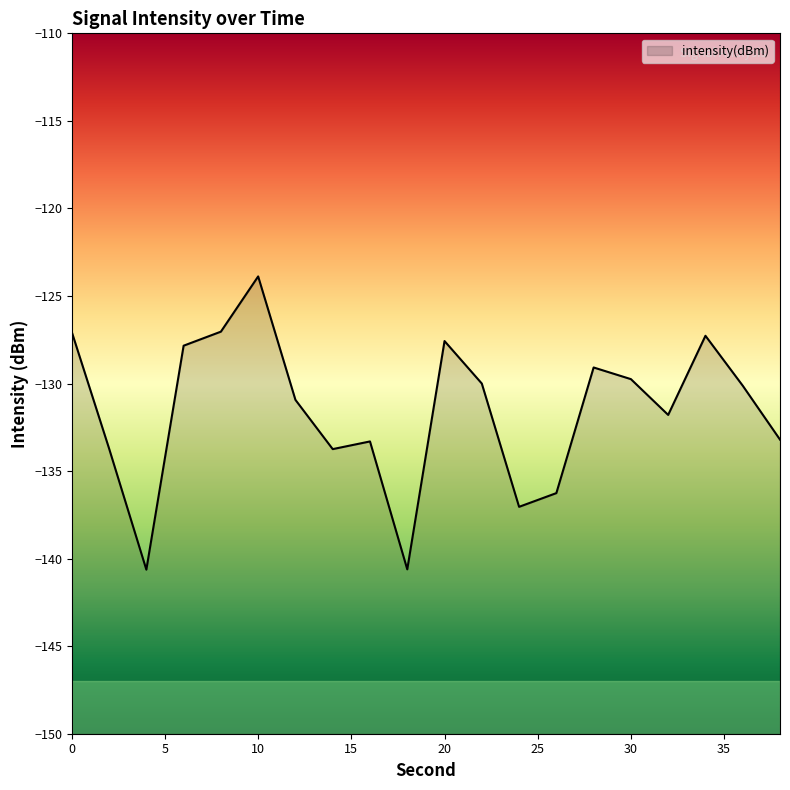

What is the difference between the maximum and minimum values?

16.7